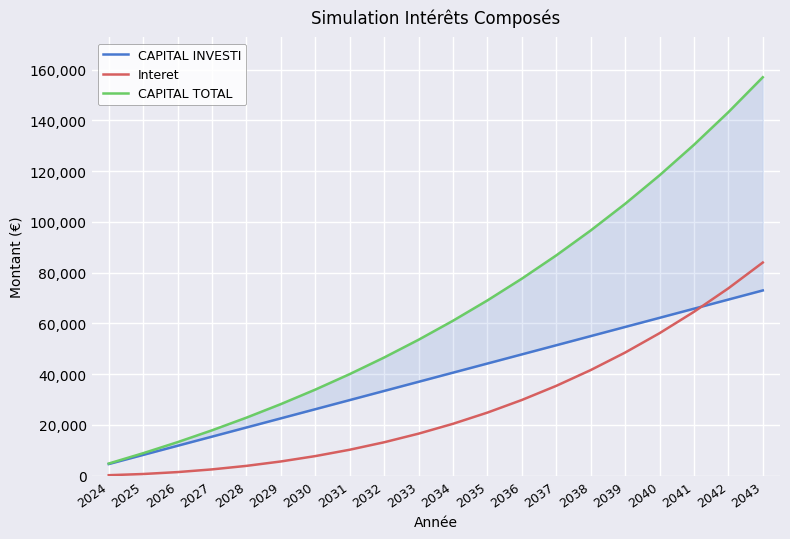

What are all the series names shown in the legend?

CAPITAL INVESTI, Interet, CAPITAL TOTAL